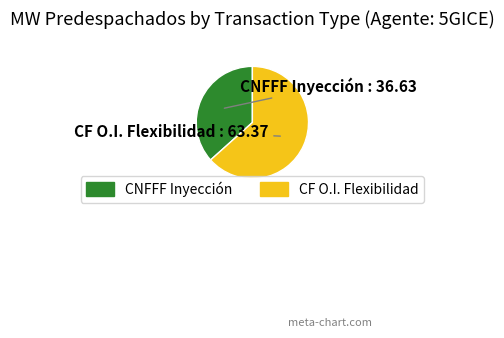

Is there a majority slice in this chart?

Yes